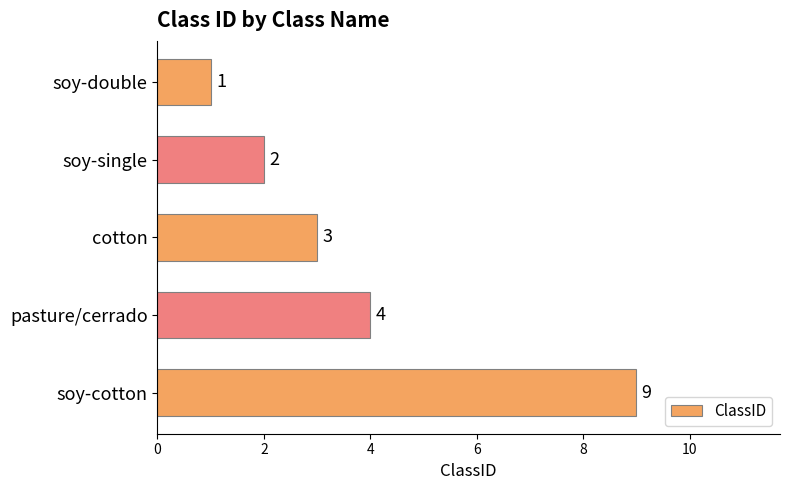

Count the values in the range 2 to 4.

3